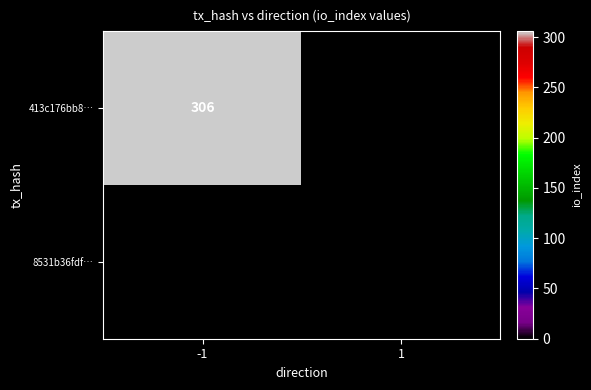

Which has a higher value, 1 or -1?

-1